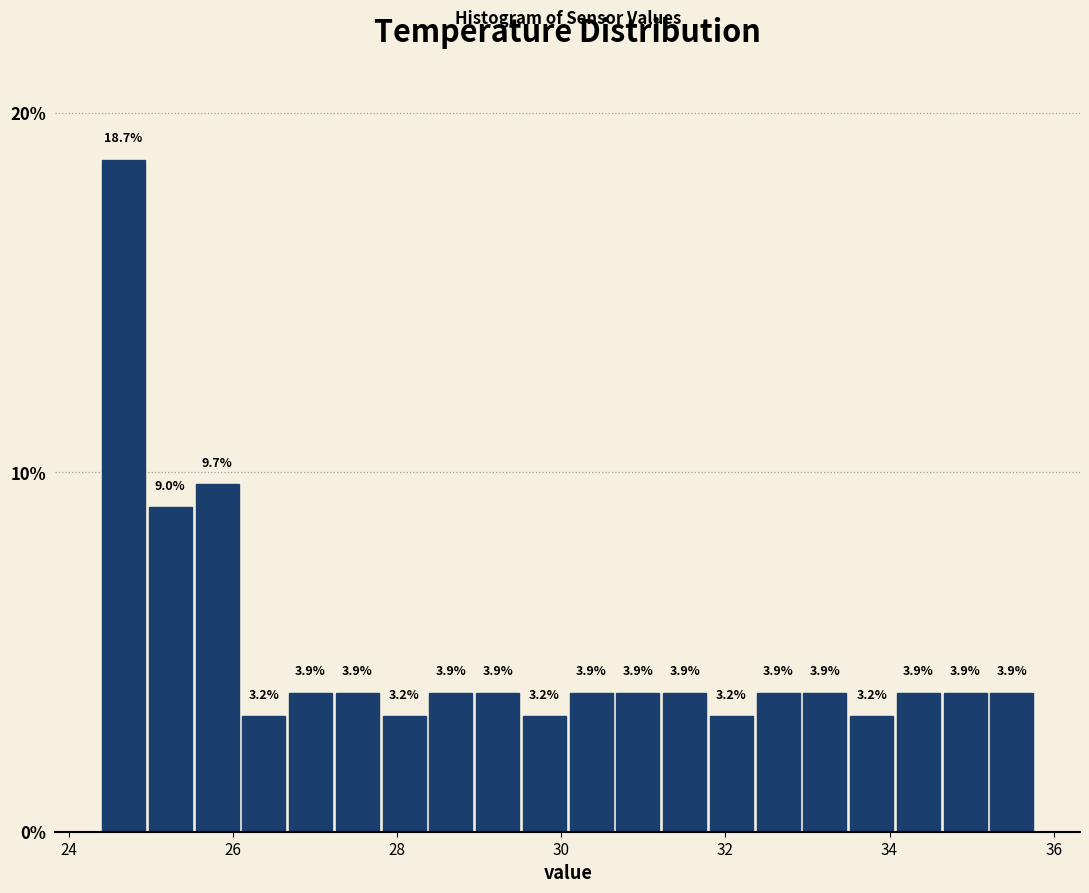

Read against the x-axis, roughly where is the centre of the tallest bar?

24.6